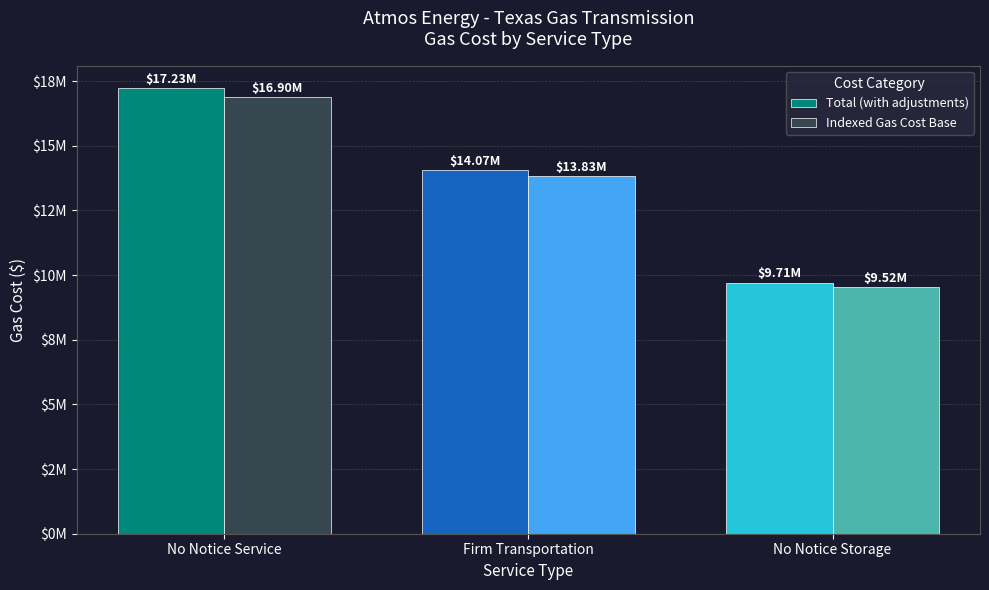

What are all the series names shown in the legend?

Total (with adjustments), Indexed Gas Cost Base